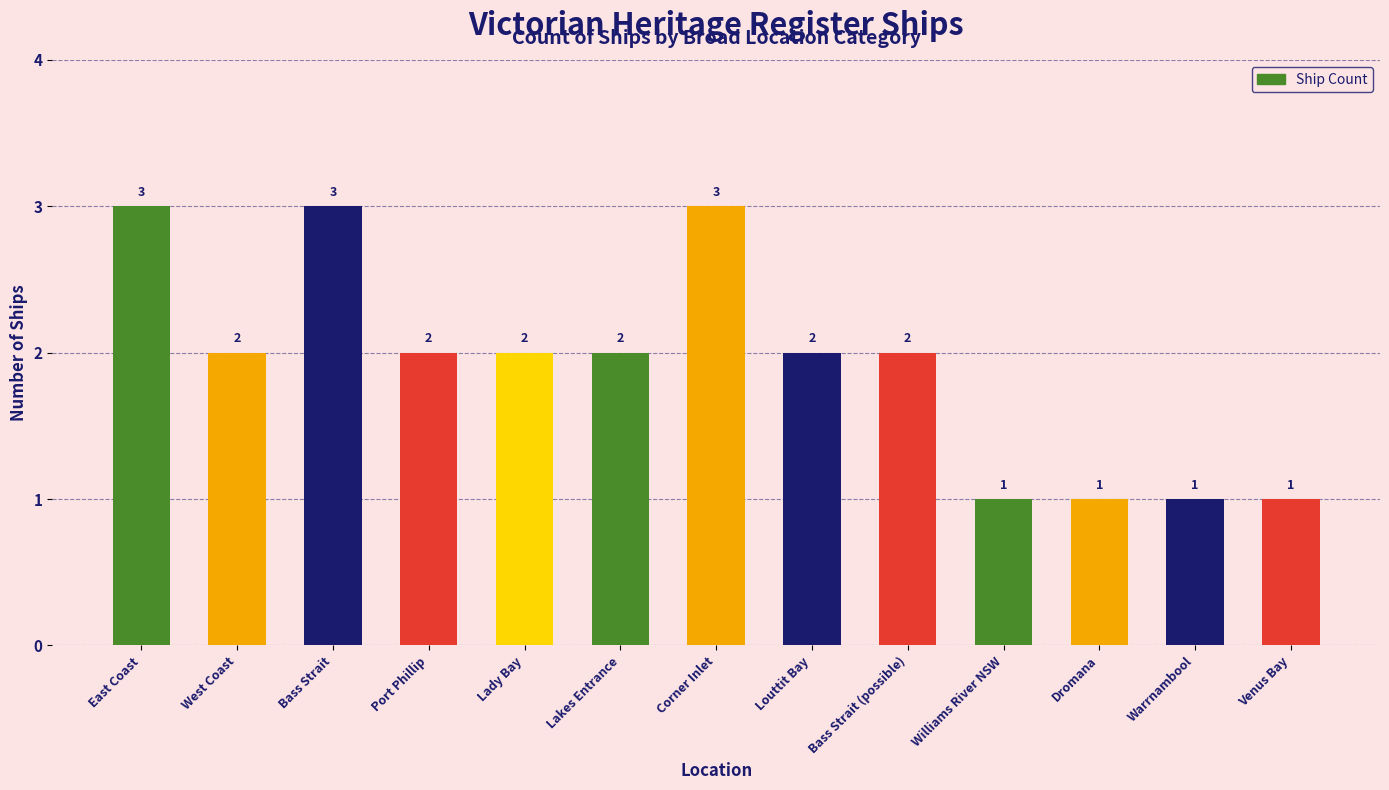

Reading left to right, extract all data points from this chart.

3	2	3	2	2	2	3	2	2	1	1	1	1